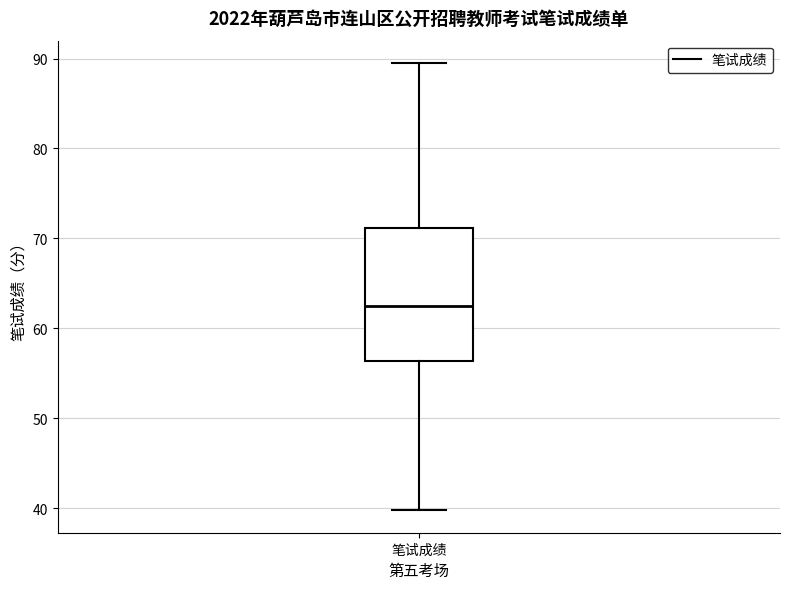

Where does the median line of the box for 笔试成绩 sit on the y-axis? The values are not printed on the chart, so give them approximately, as read against the axis.

63